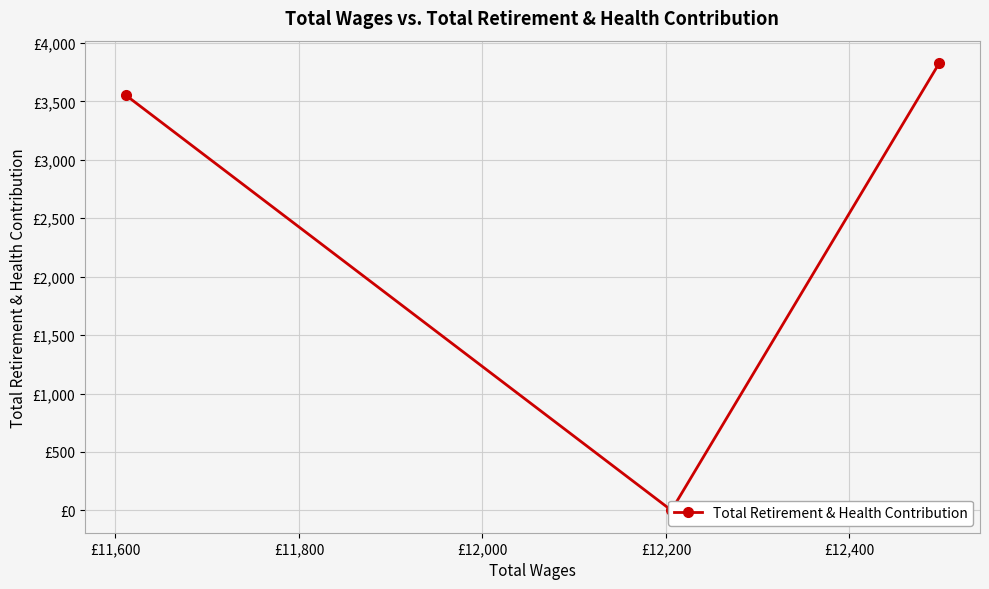

How many values are below 3555?

1